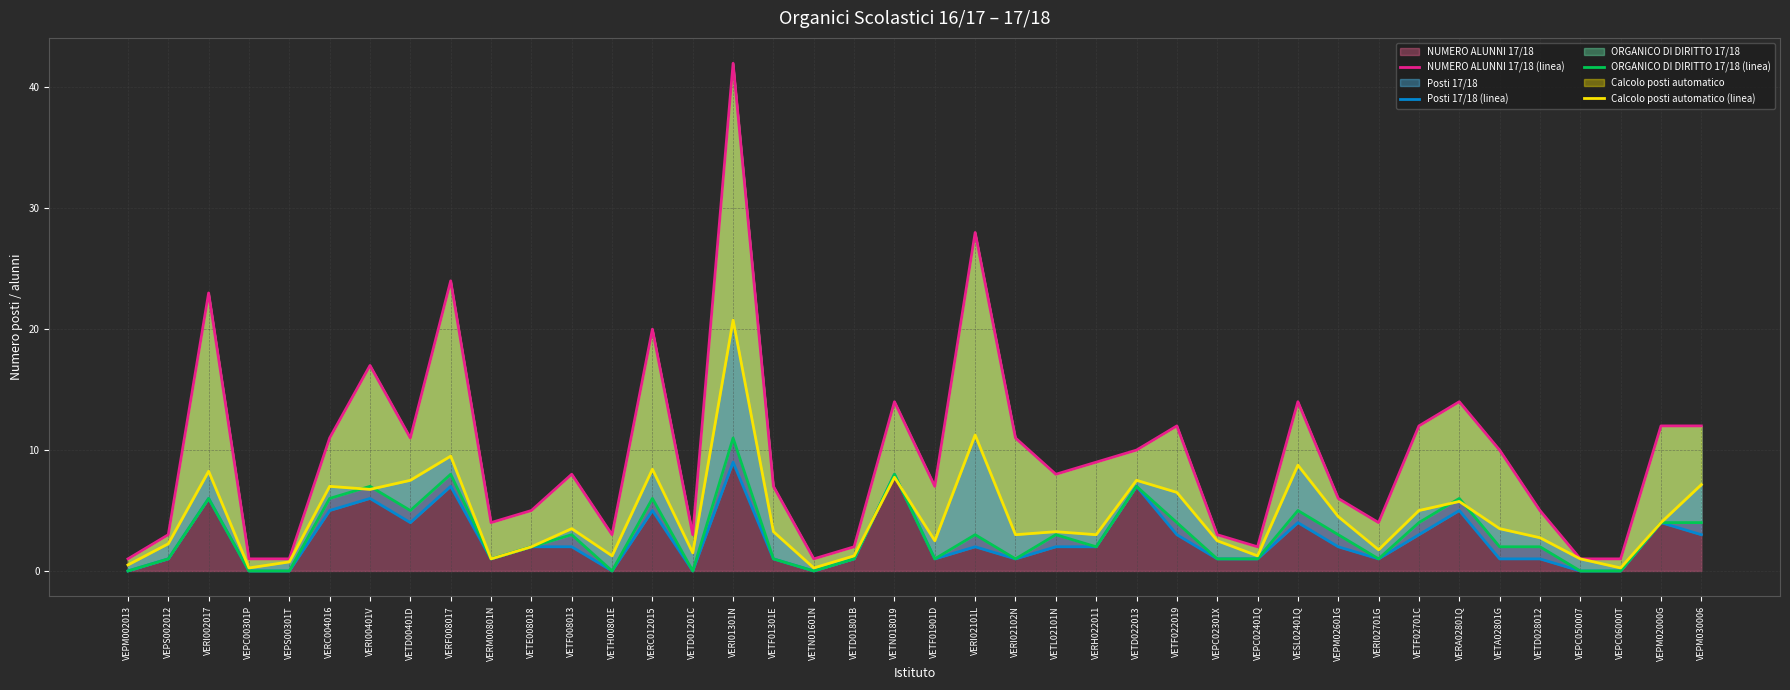

What position from the left is VETD022013?

26